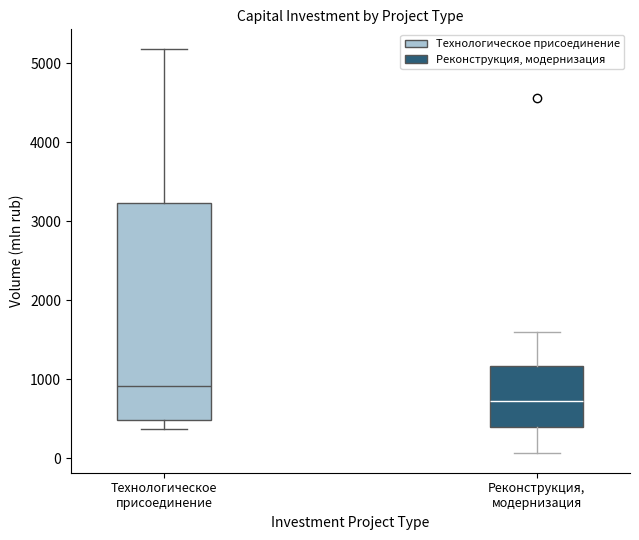

Which box has the highest median line?

Технологическое присоединение